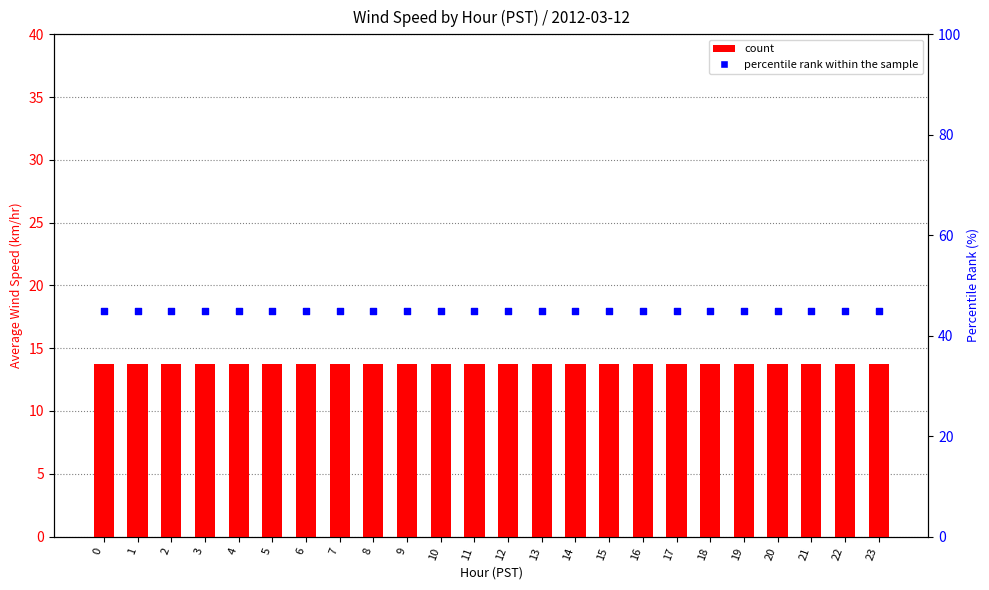

Which series has the widest spread of Y values?

count